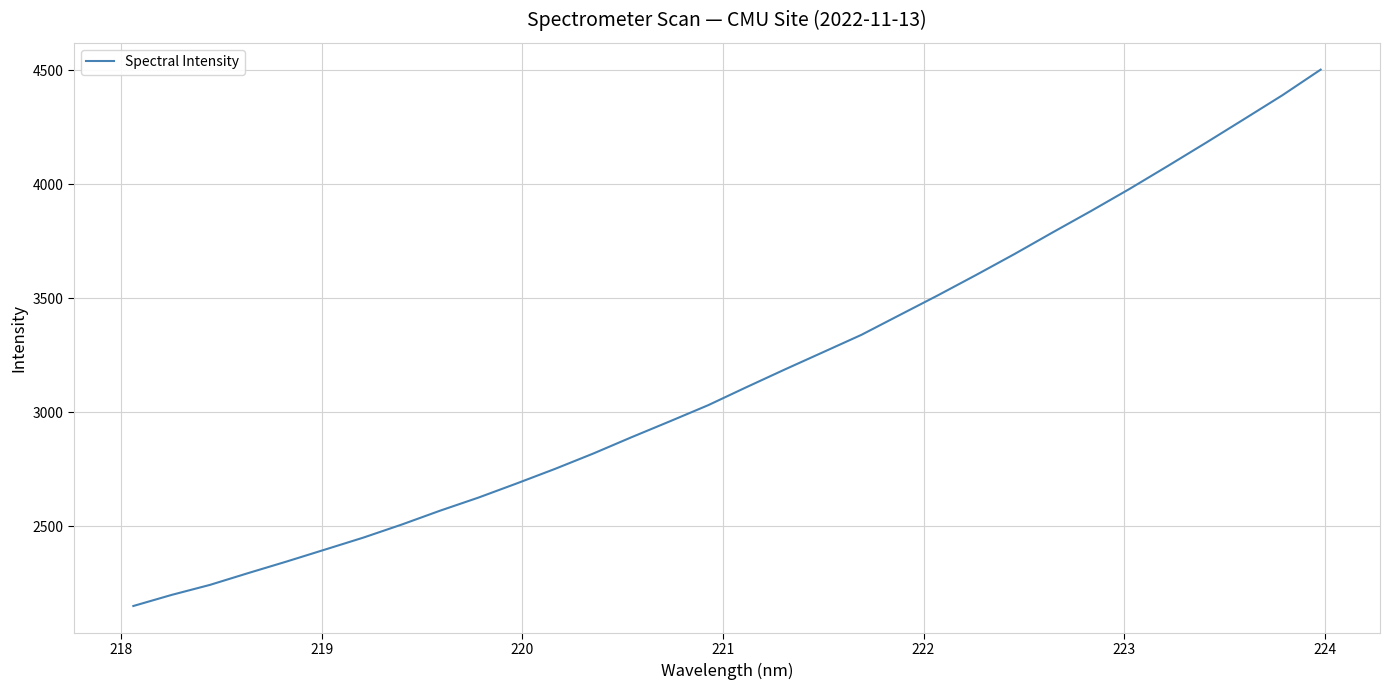

What is the maximum value shown in the chart?

4503.0